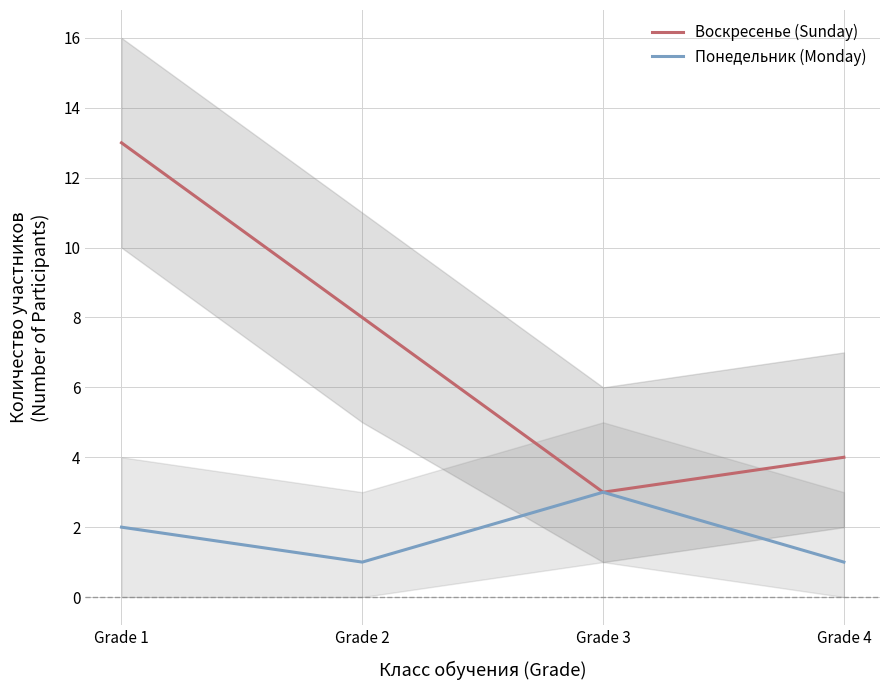

What is the approximate value of Воскресенье (Sunday) at Grade 3?

3